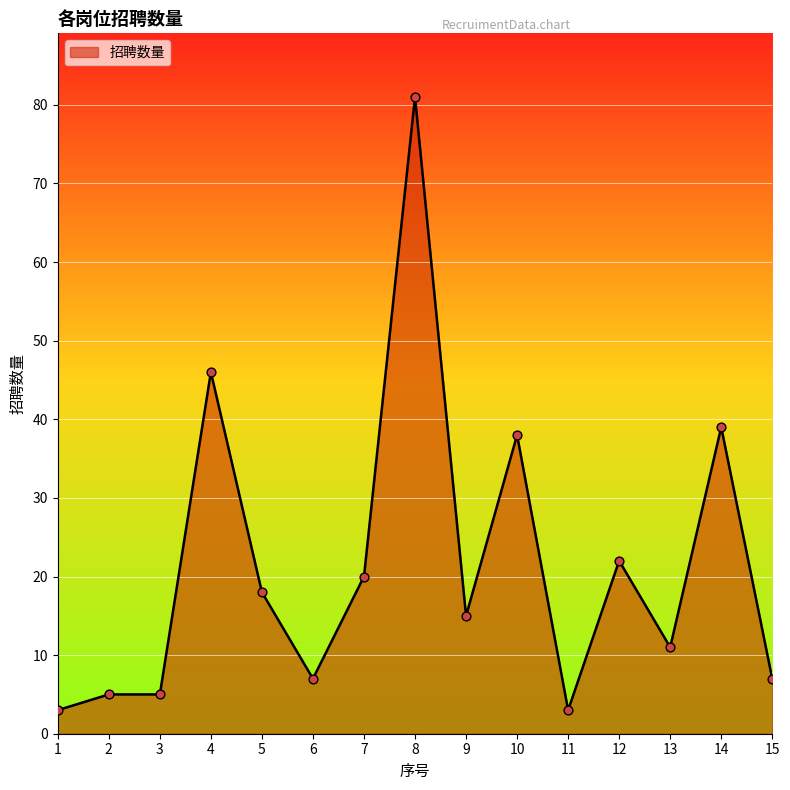

What is the ratio of the value at 6 to the value at 12?

0.3